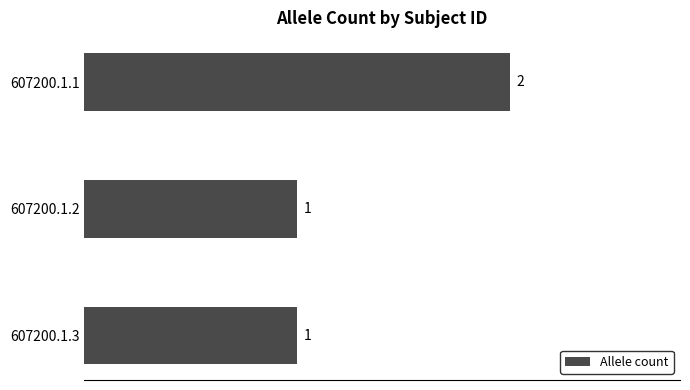

Does the chart contain stacked bars?

No